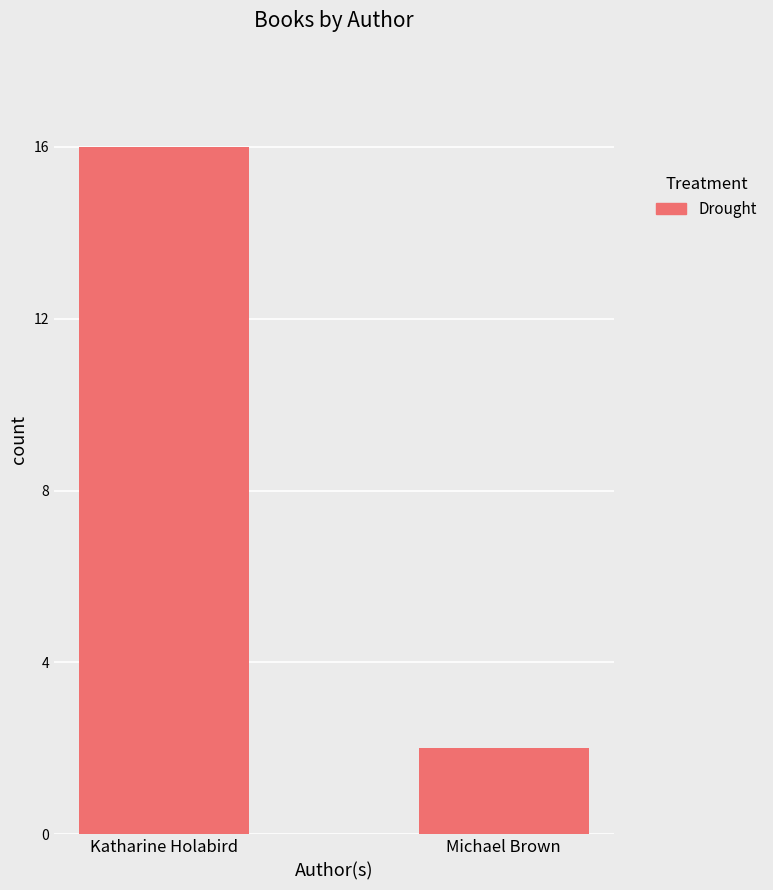

The value at Katharine Holabird is 16. True or false?

True